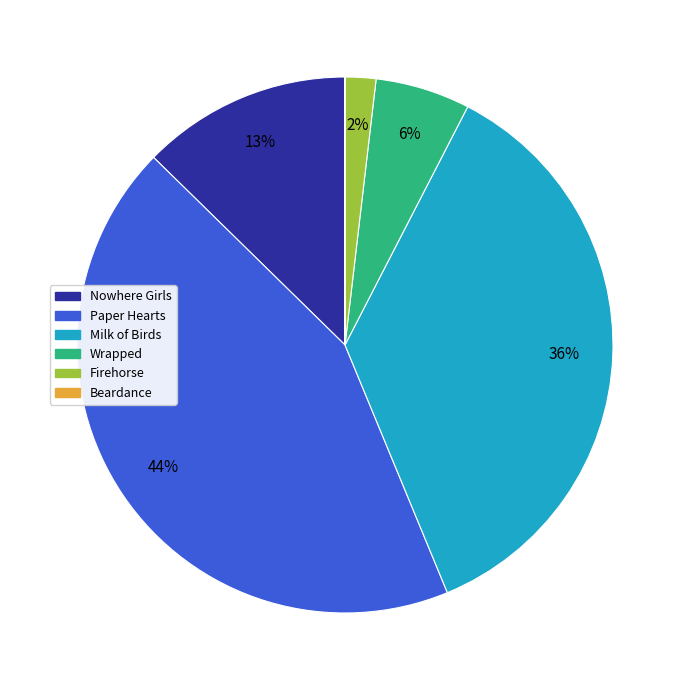

Is it true that Milk of Birds is 36% of the pie?

True